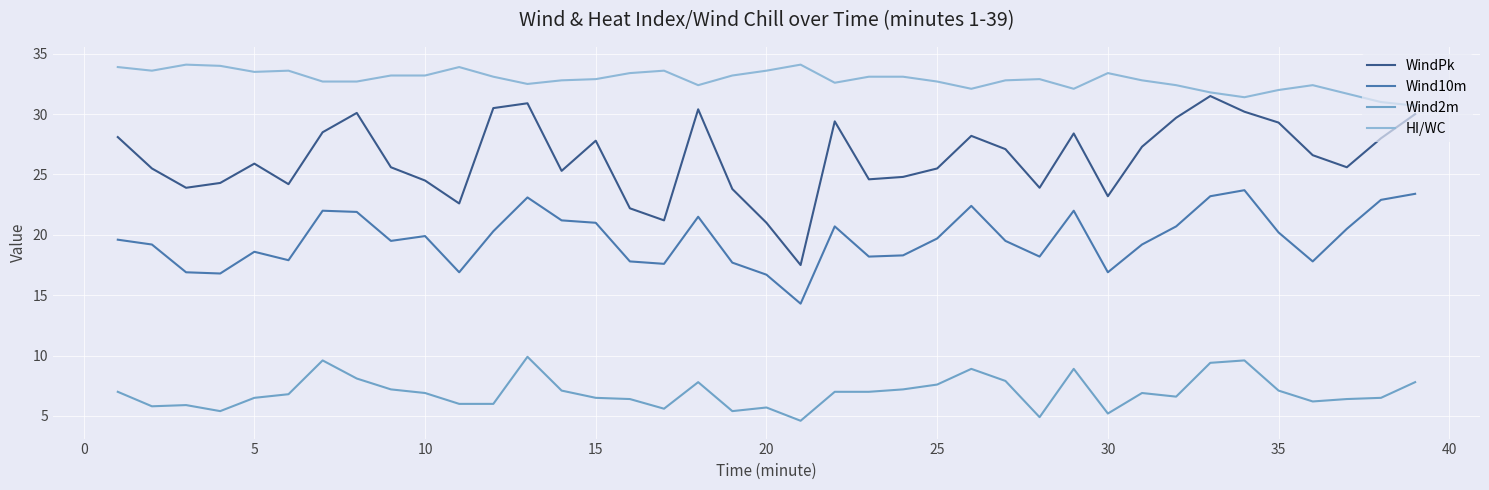

In Wind10m, how many points are lower than both neighbors (excluding endpoints)?

10